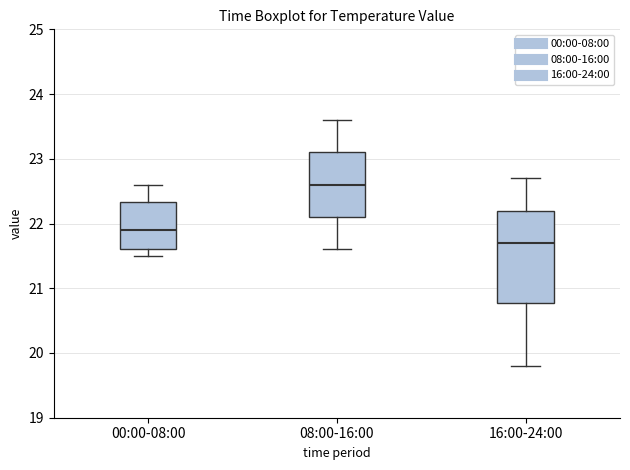

Which box's median line is the highest?

08:00-16:00